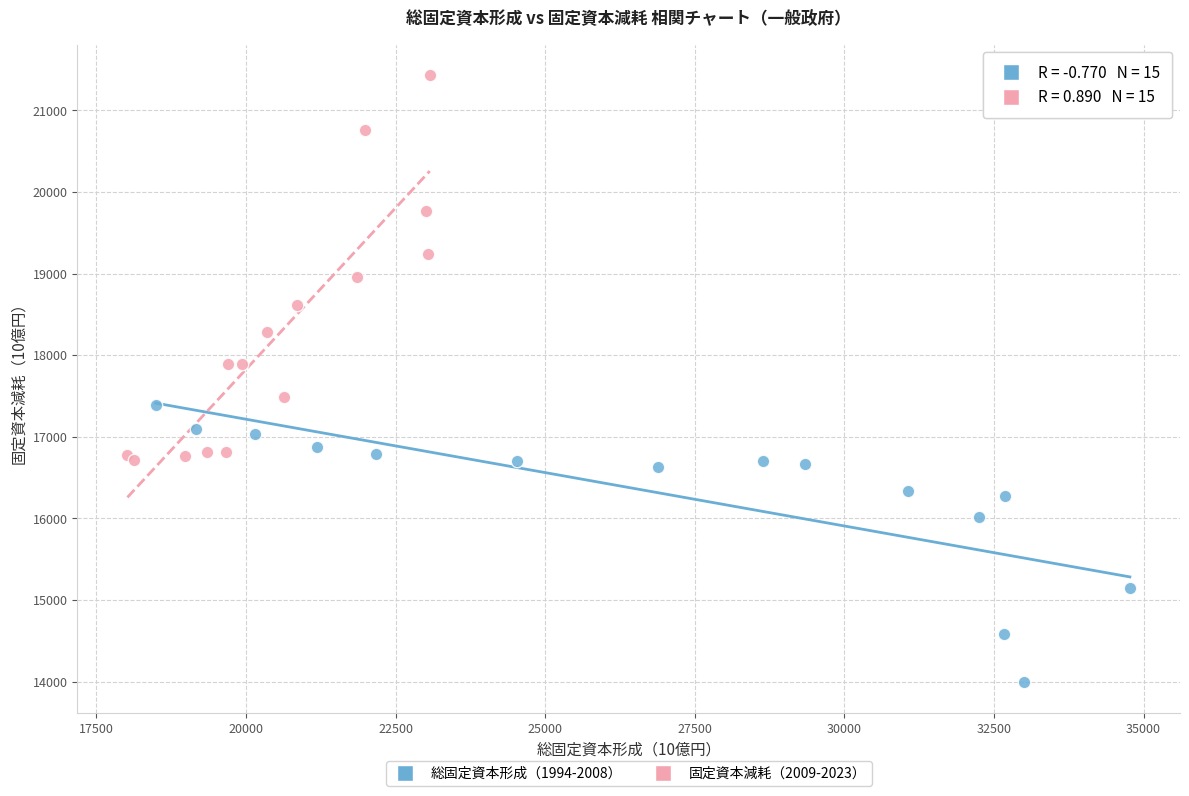

Which series contains the lowest Y value?

総固定資本形成（1994-2008）